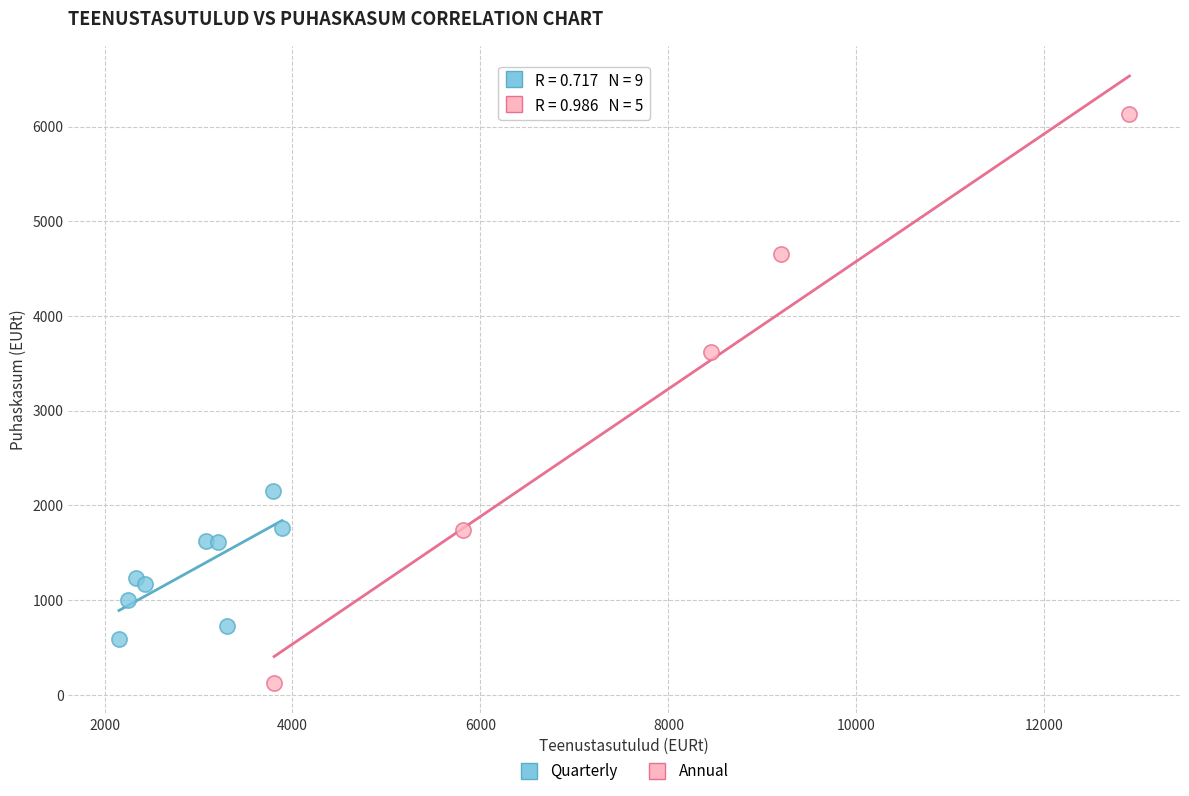

Which series has the largest Y range (max minus min)?

Annual